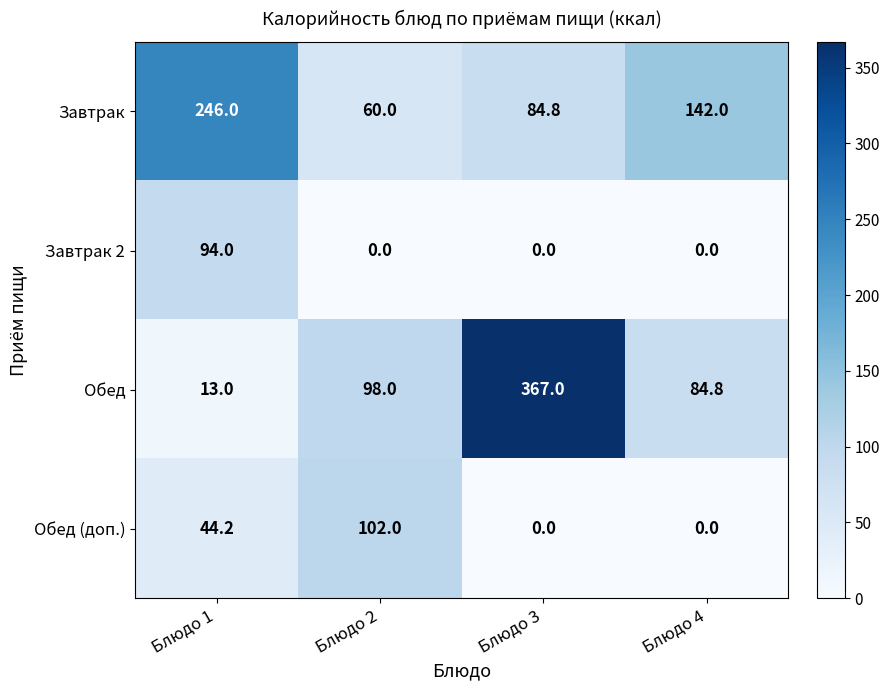

Rank the series by their maximum value, from highest to lowest.

Обед, Завтрак, Обед (доп.), Завтрак 2